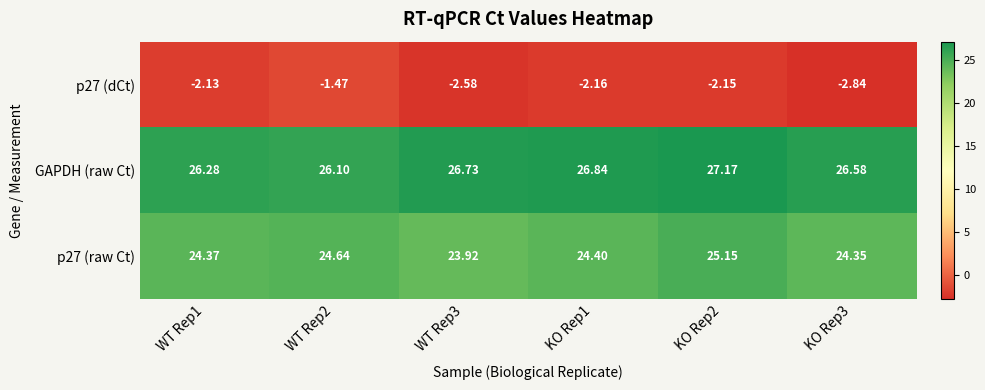

Which series has the widest spread of values?

p27 (dCt)